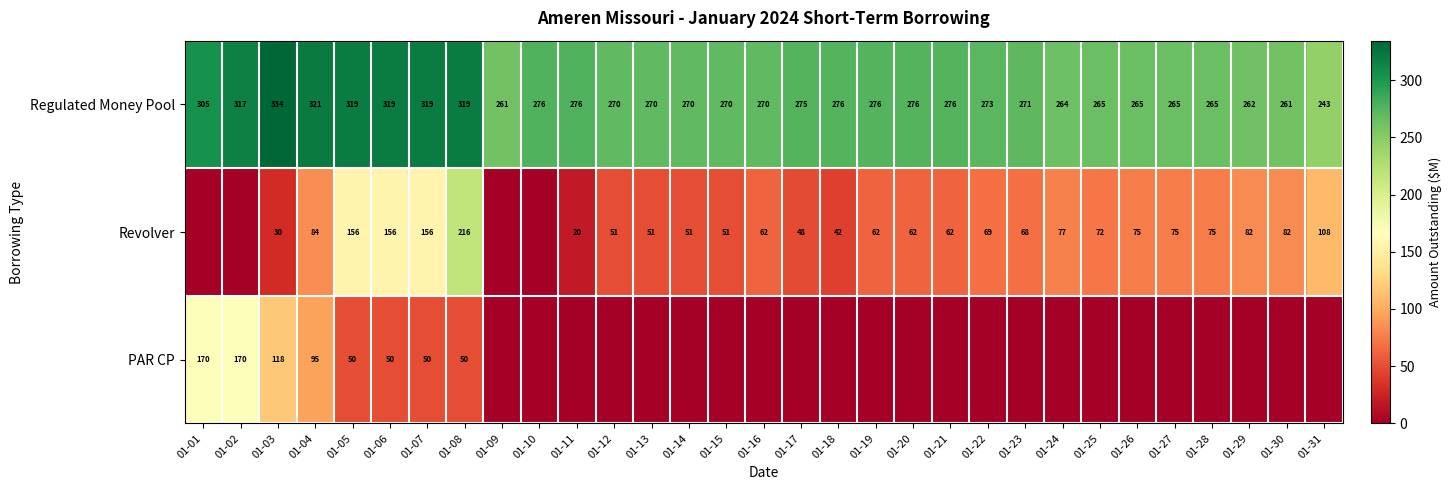

Which category has the lowest value in the Regulated Money Pool series?

01-31